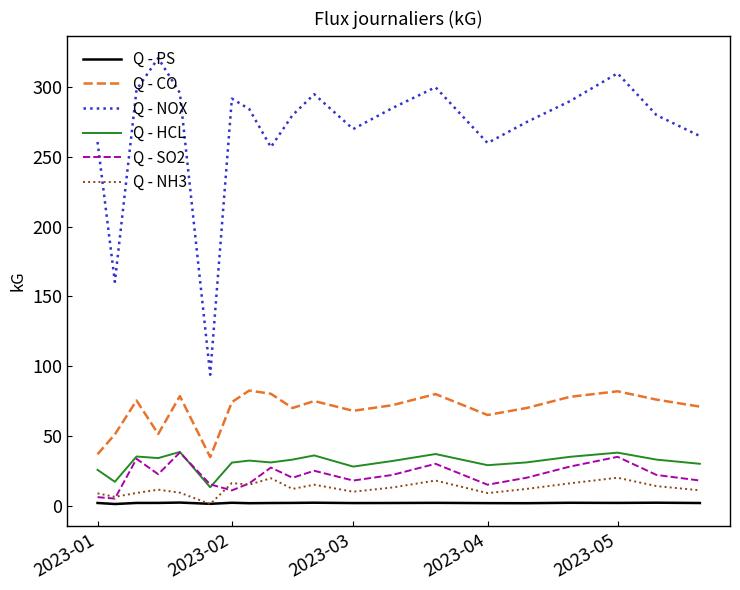

Which series has the largest range (max minus min)?

Q - NOX